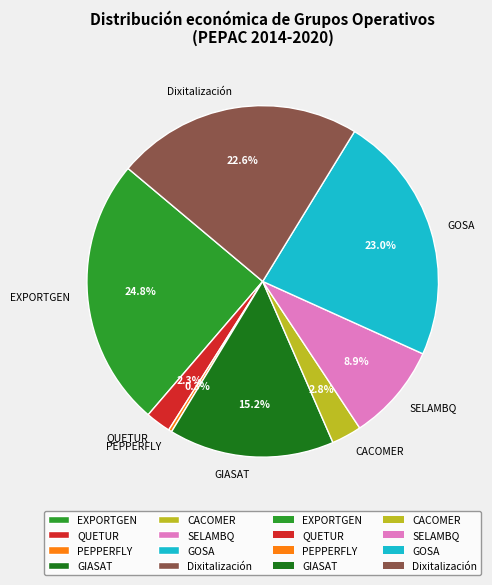

To the nearest percent, what percentage of the pie is CACOMER?

3%